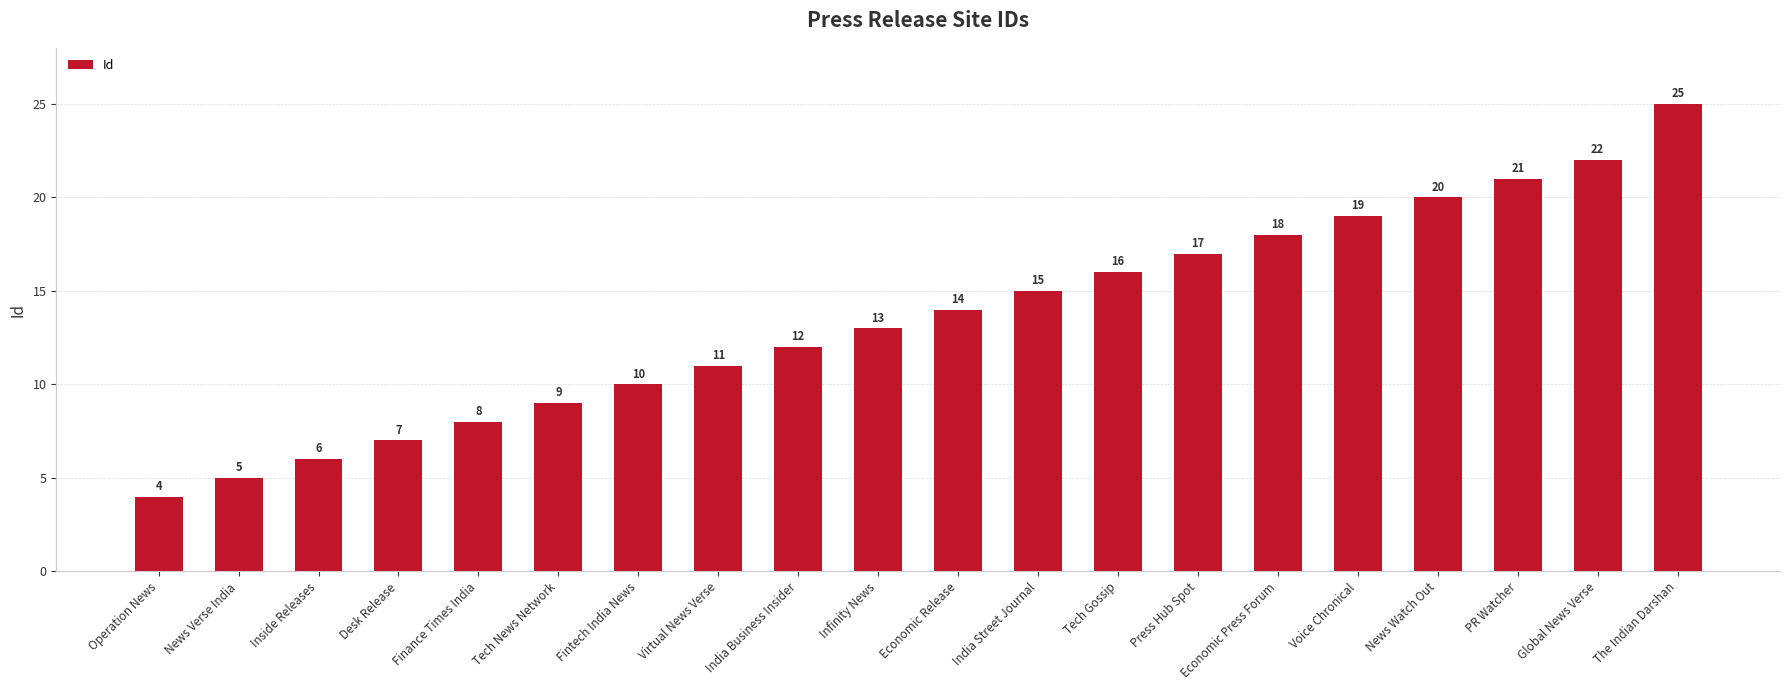

What is the value of the 9th bar from the left?

12